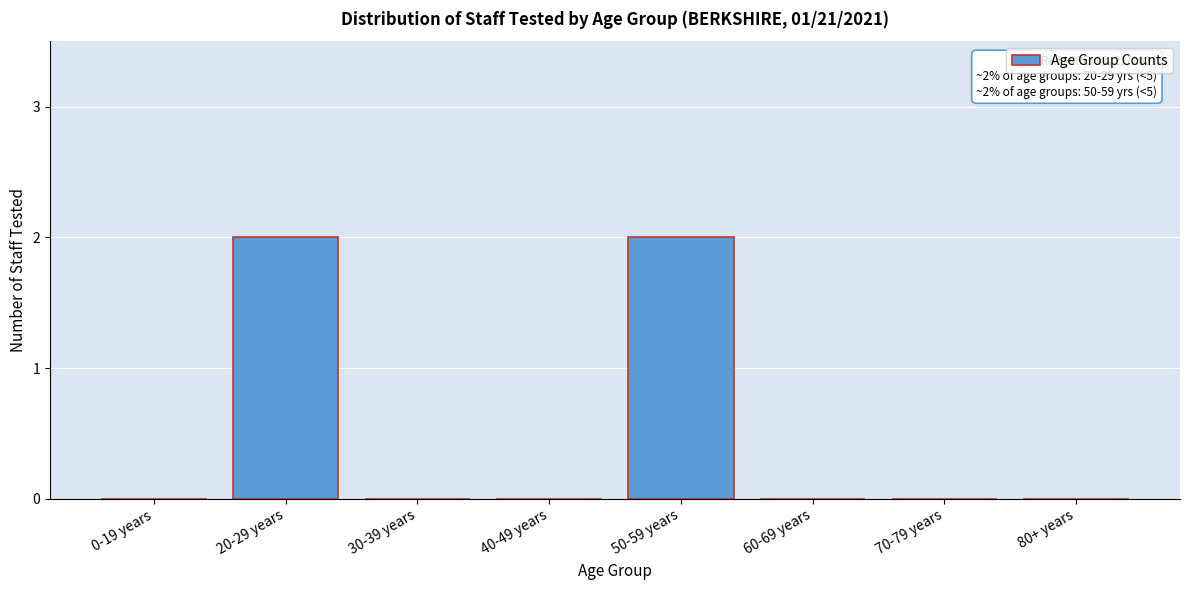

Reading right to left, what are all the values shown in this chart?

80+ years=0	70-79 years=0	60-69 years=0	50-59 years=2	40-49 years=0	30-39 years=0	20-29 years=2	0-19 years=0